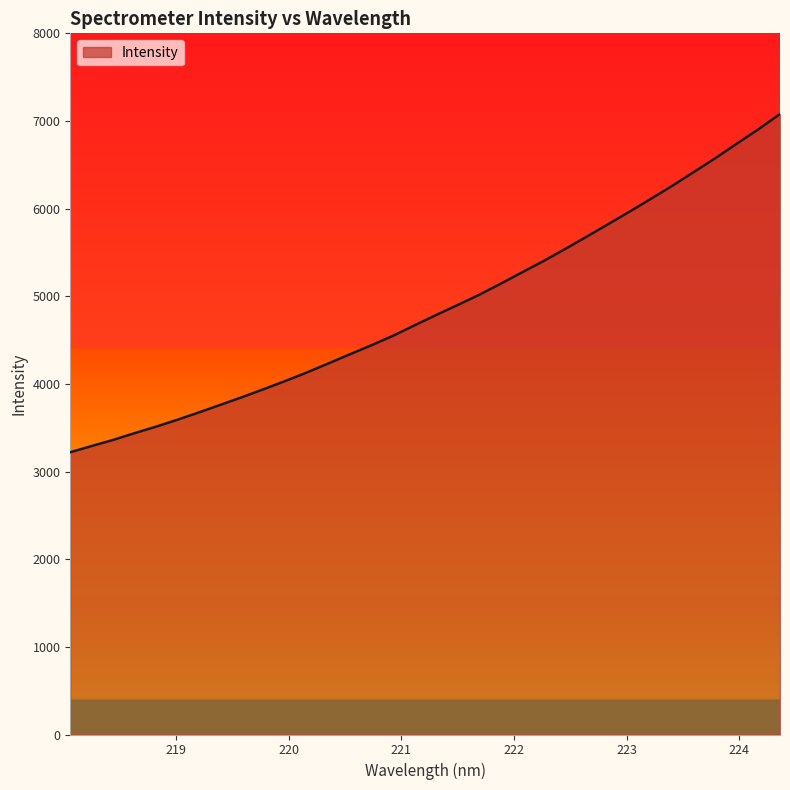

What is the difference between the maximum and minimum values?

3858.4